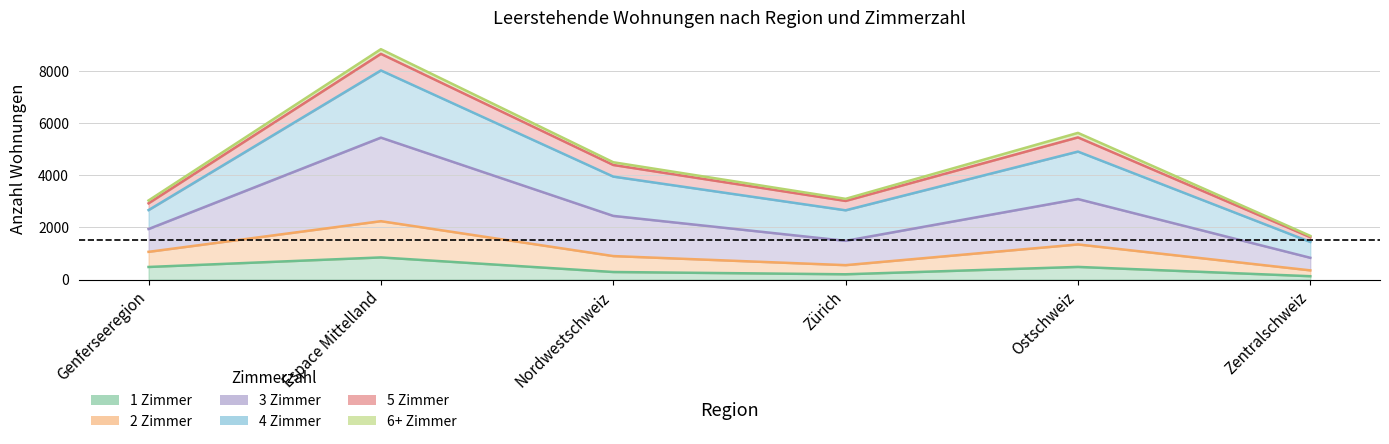

Which series has the largest total across all categories?

3 Zimmer